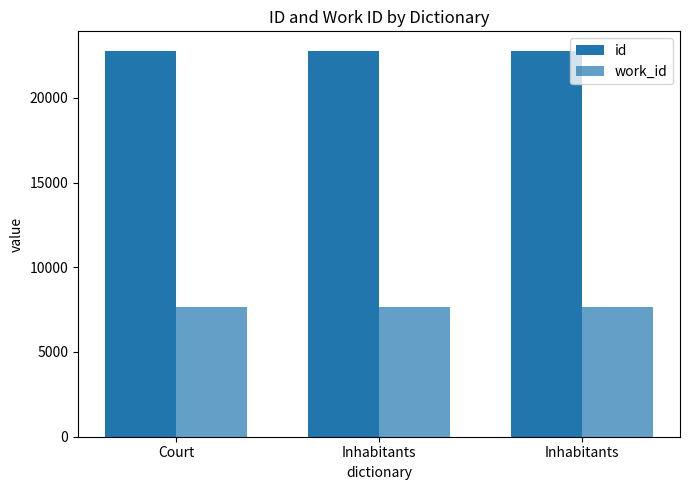

What is the difference between the highest and lowest values at Court?

15100